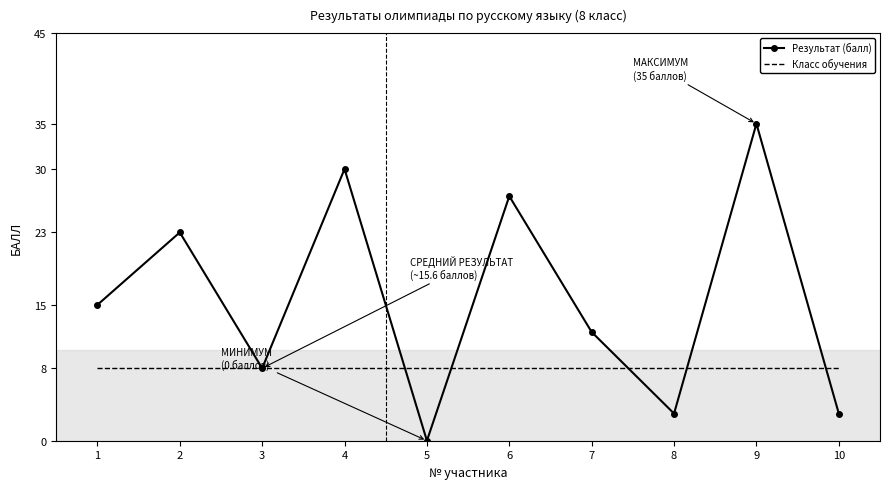

What is the sum of all Результат (балл) values?

156